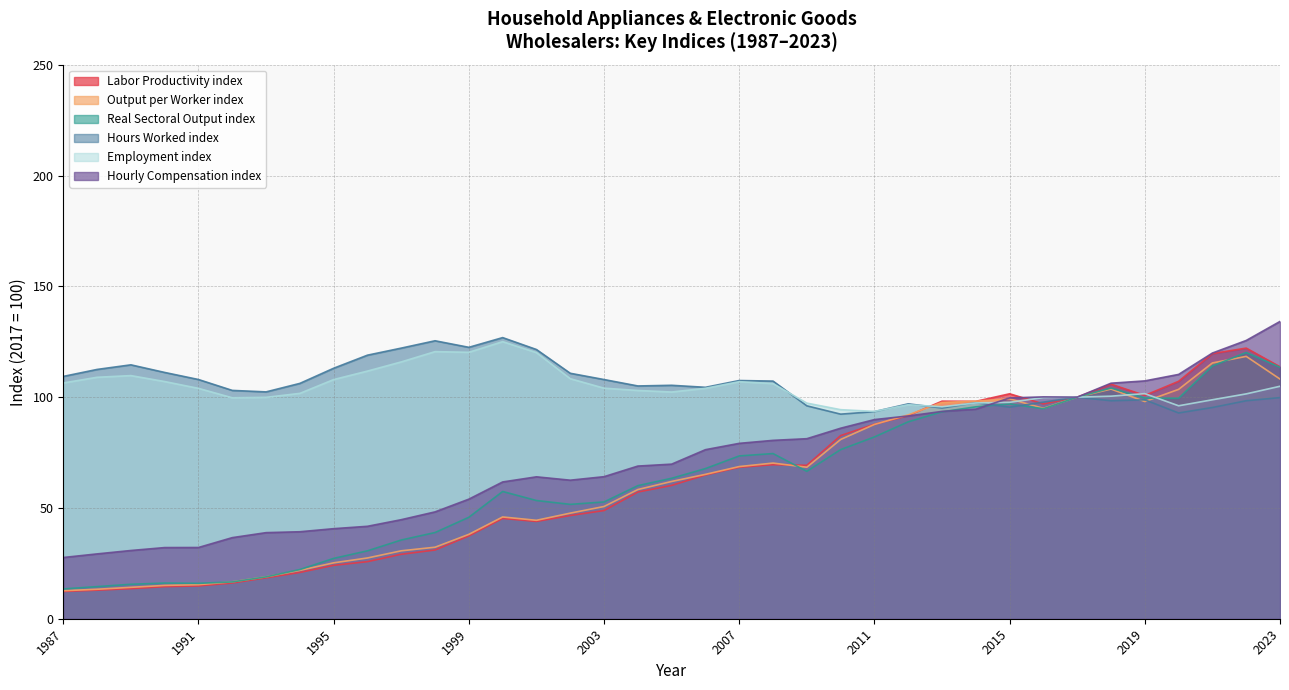

What is the highest value of the Labor Productivity index series?

122.1